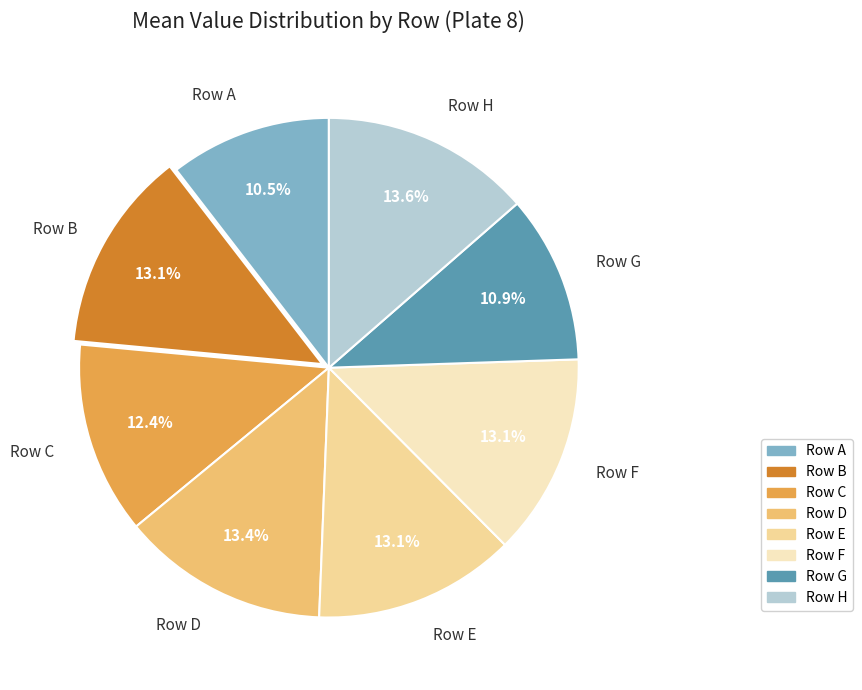

How many slices are in this pie chart?

8